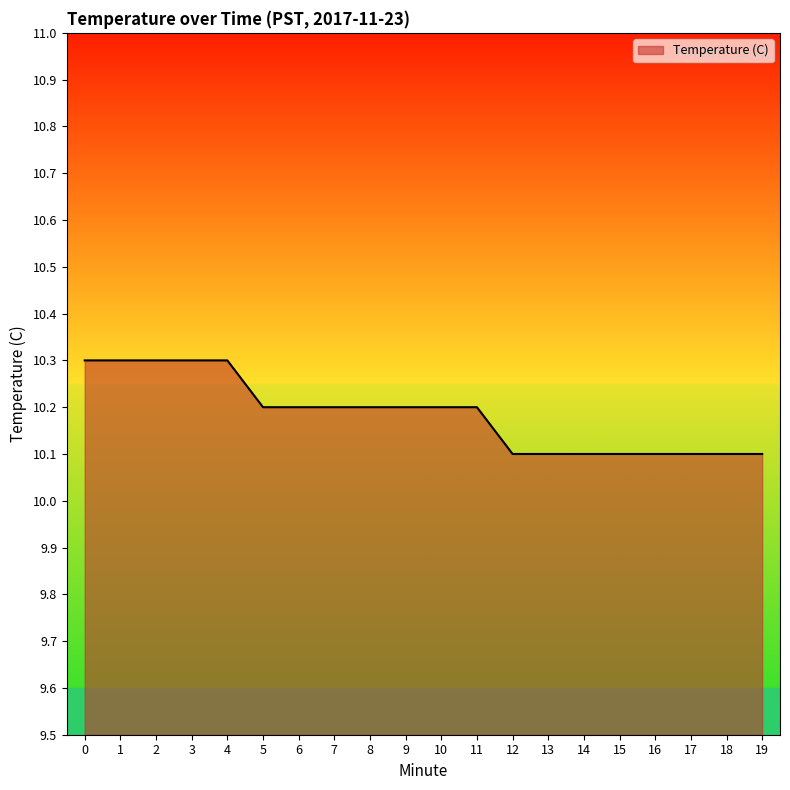

Reading right to left, extract all data points from this chart.

10.1	10.1	10.1	10.1	10.1	10.1	10.1	10.1	10.2	10.2	10.2	10.2	10.2	10.2	10.2	10.3	10.3	10.3	10.3	10.3